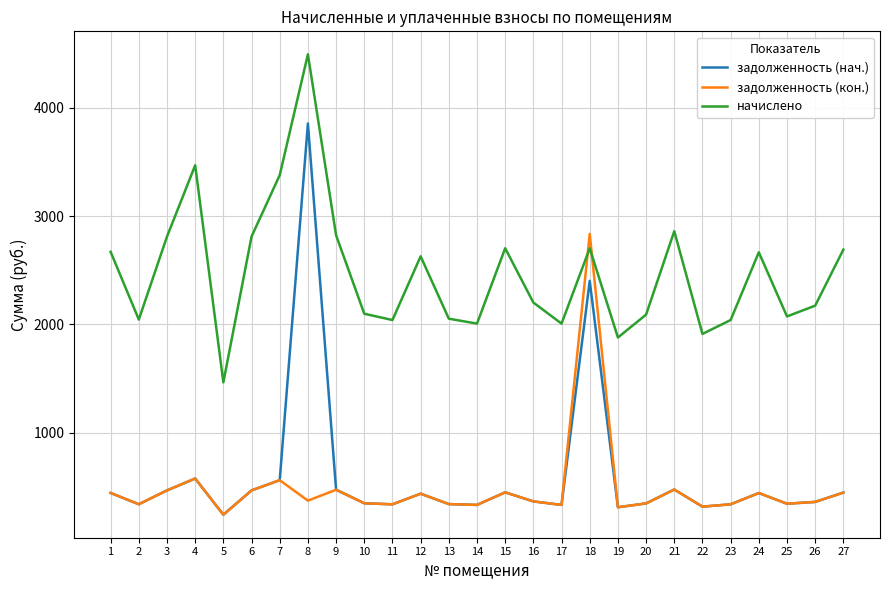

Where is начислено nearest to the value 2979?

21